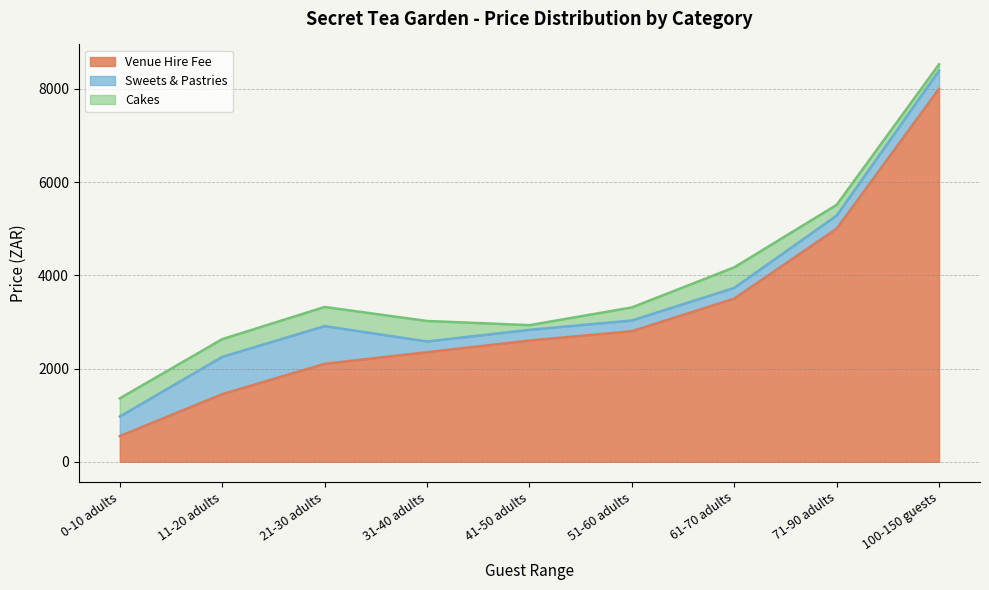

What is the average value of the Cakes series?

312